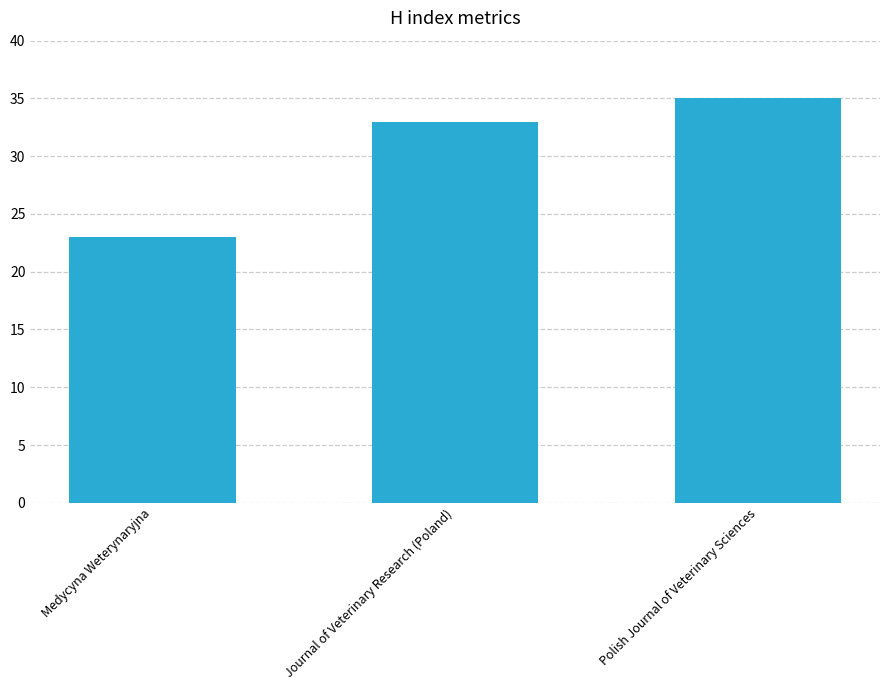

What is the label of the 2nd bar from the left?

Journal of Veterinary Research (Poland)